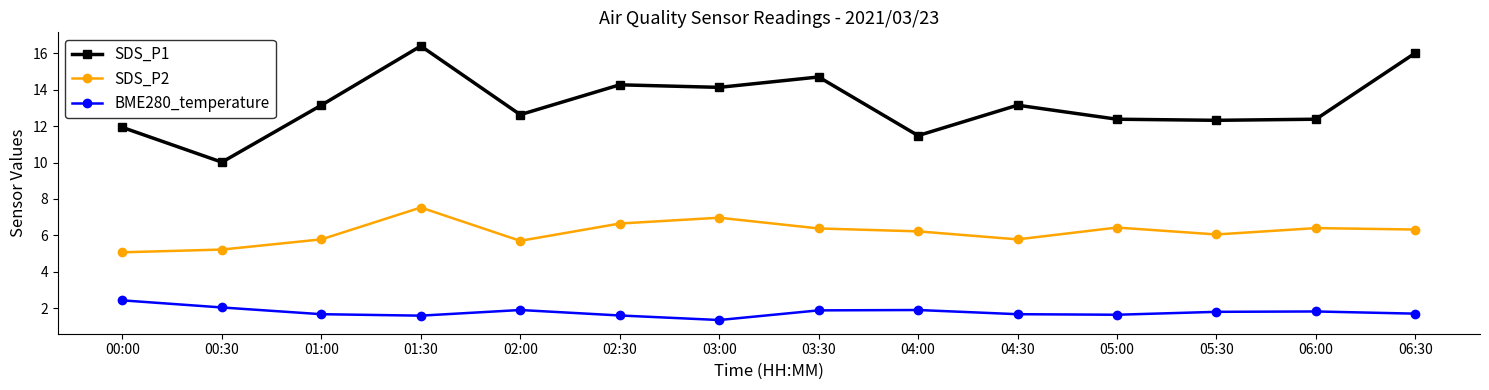

How many interior local peaks does the BME280_temperature series have?

3